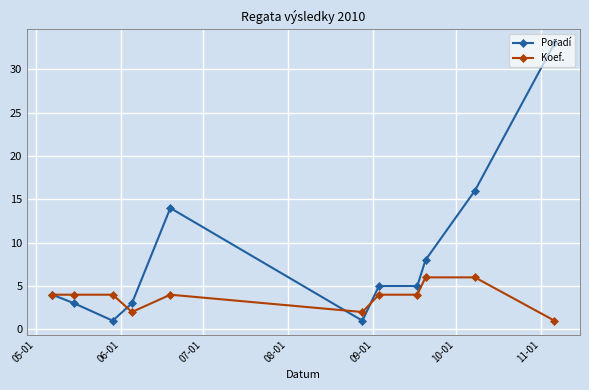

How many data points does each series have?

11